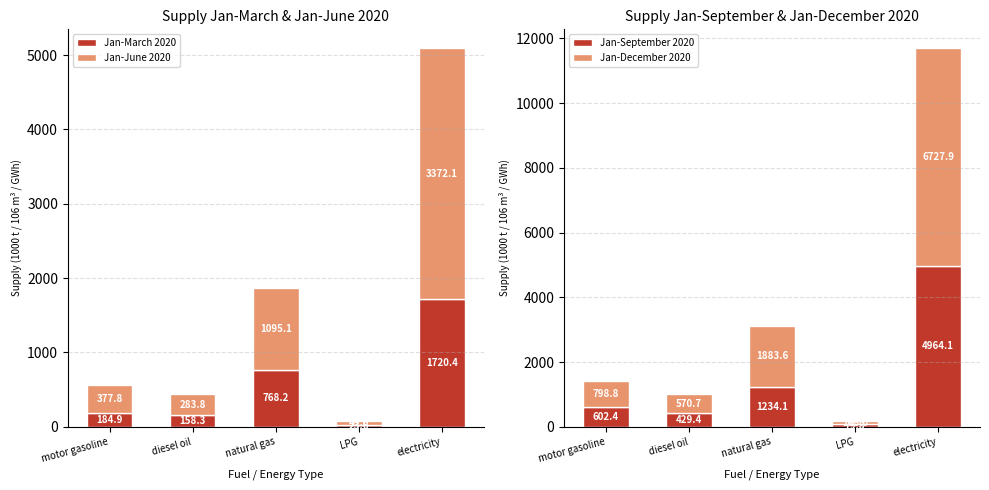

Rank the series by their average value, from highest to lowest.

Jan-December 2020, Jan-September 2020, Jan-June 2020, Jan-March 2020